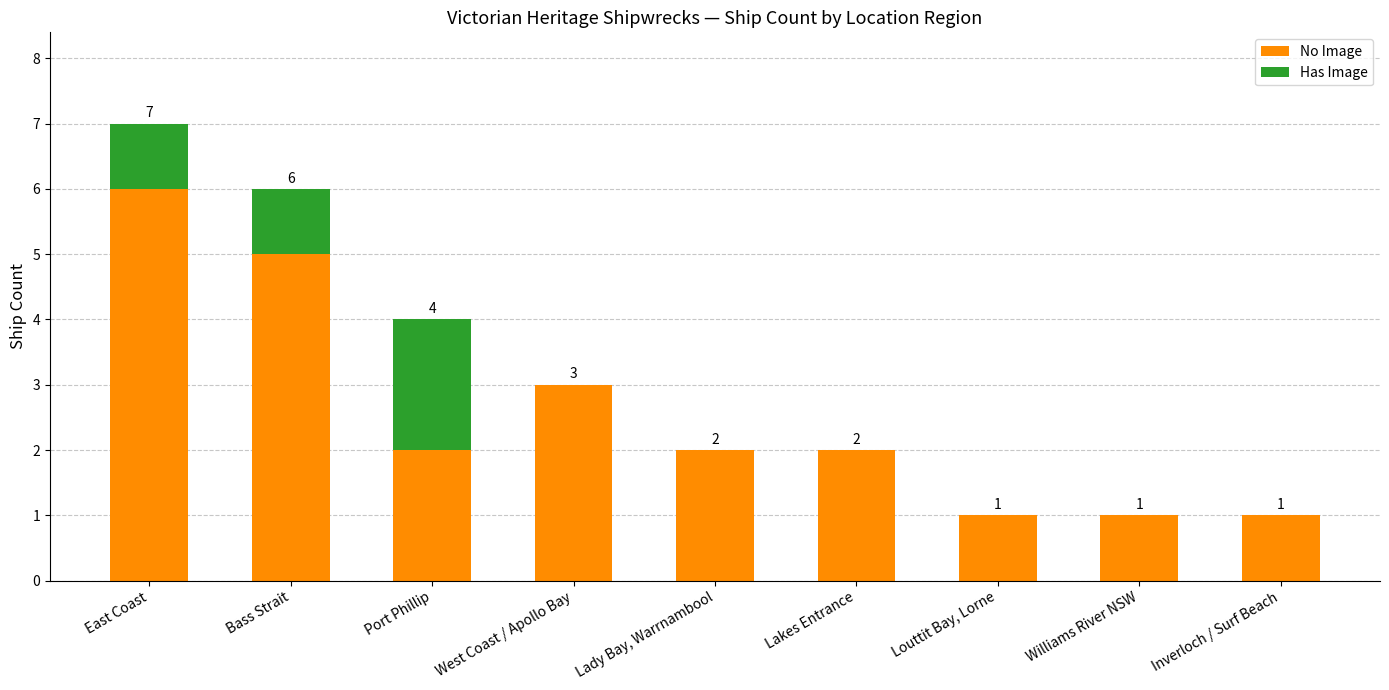

What is the total value across all series at Bass Strait?

6